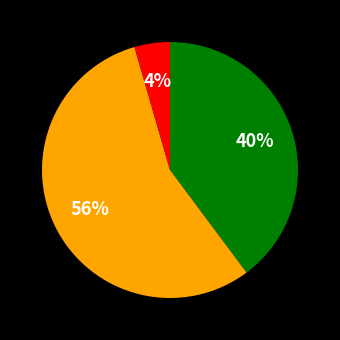

Does any single category account for the majority?

Yes